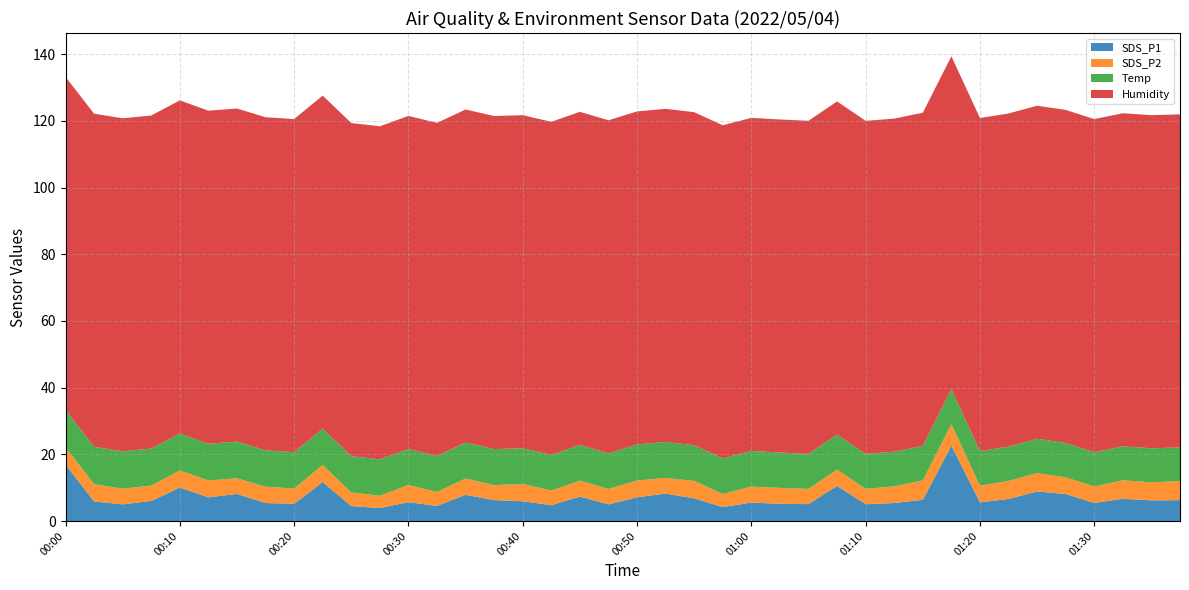

Reading left to right, list all the values displayed in this chart.

SDS_P1: 16.9	5.9	5.0	6.0	10.1	7.1	8.1	5.4	5.2	11.7	4.5	3.9	5.7	4.5	7.9	6.3	5.9	4.8	7.3	5.0	7.1	8.2	6.8	4.2	5.5	5.2	5.1	10.5	5.0	5.4	6.4	22.6	5.6	6.6	8.9	8.1	5.4	6.7	6.2	6.3
SDS_P2: 5.2	5.2	4.7	4.6	5.1	5.1	4.7	4.9	4.6	5.1	4.1	3.7	5.1	4.2	4.9	4.5	5.2	4.4	4.8	4.6	5.0	4.7	5.2	3.9	4.8	4.8	4.6	4.9	4.6	5.0	5.8	6.5	5.0	5.4	5.5	5.0	4.9	5.5	5.4	5.7
Temp: 11.2	11.2	11.2	11.1	11.1	11.0	11.0	10.9	10.9	10.9	10.9	10.9	10.8	10.8	10.8	10.8	10.7	10.7	10.7	10.7	10.8	10.8	10.7	10.7	10.7	10.6	10.5	10.5	10.5	10.4	10.4	10.4	10.4	10.3	10.3	10.3	10.3	10.2	10.2	10.1
Humidity: 99.9	99.9	99.9	99.9	99.9	99.9	99.9	99.9	99.9	99.9	99.9	99.9	99.9	99.9	99.9	99.9	99.9	99.9	99.9	99.9	99.9	99.9	99.9	99.9	99.9	99.9	99.9	99.9	99.9	99.9	99.9	99.9	99.9	99.9	99.9	99.9	99.9	99.9	99.9	99.9